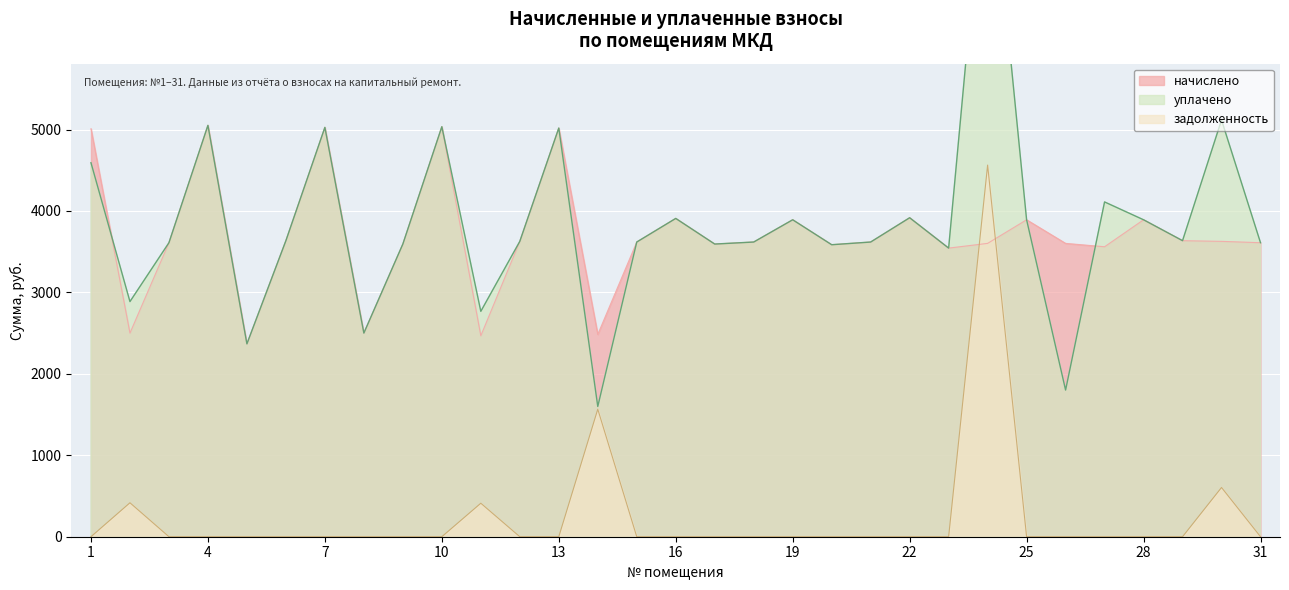

True or false: начислено has more than 0 points higher than both neighbors.

True